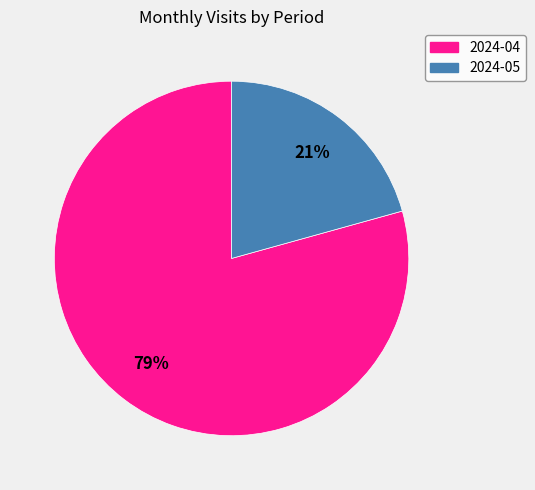

Which category has the smallest portion of the pie?

2024-05